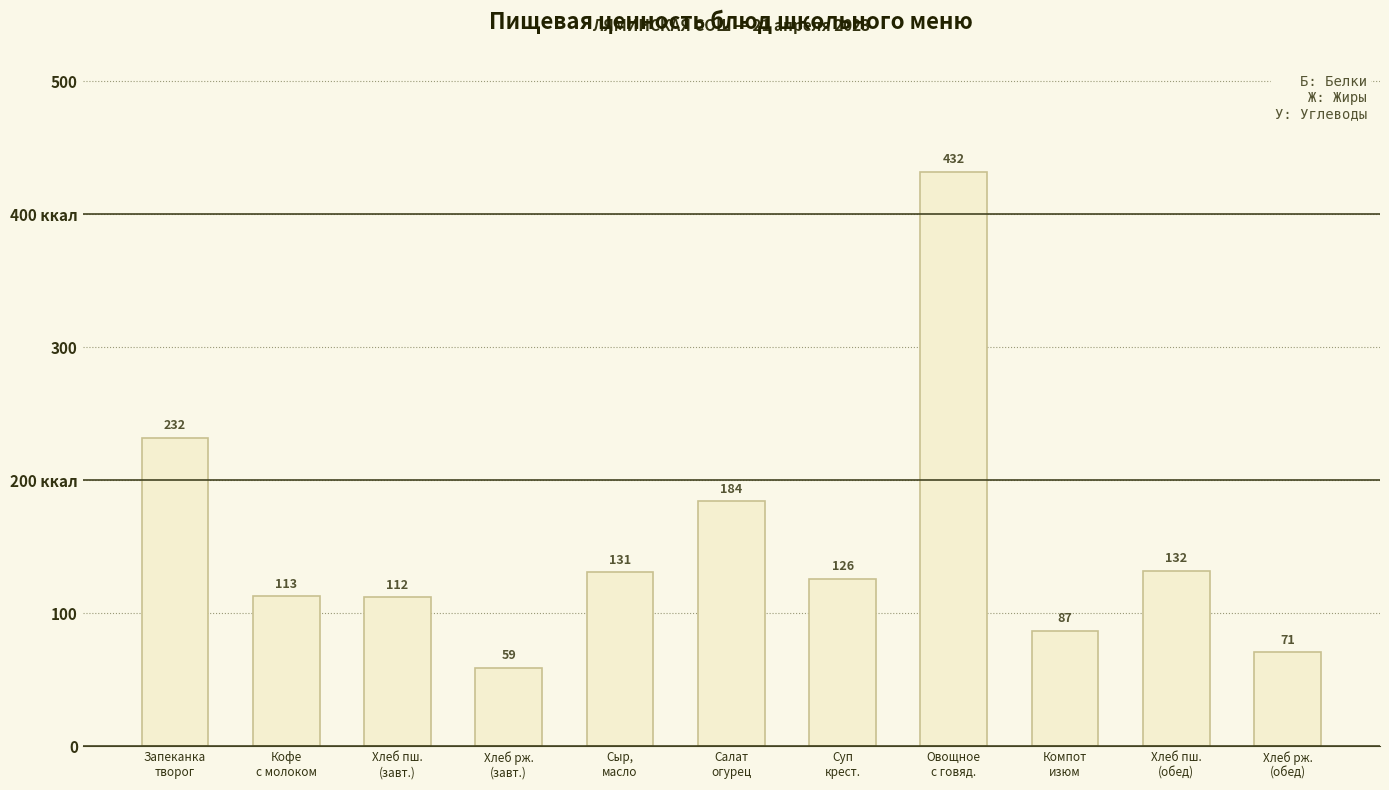

What is the minimum value shown in the chart?

59